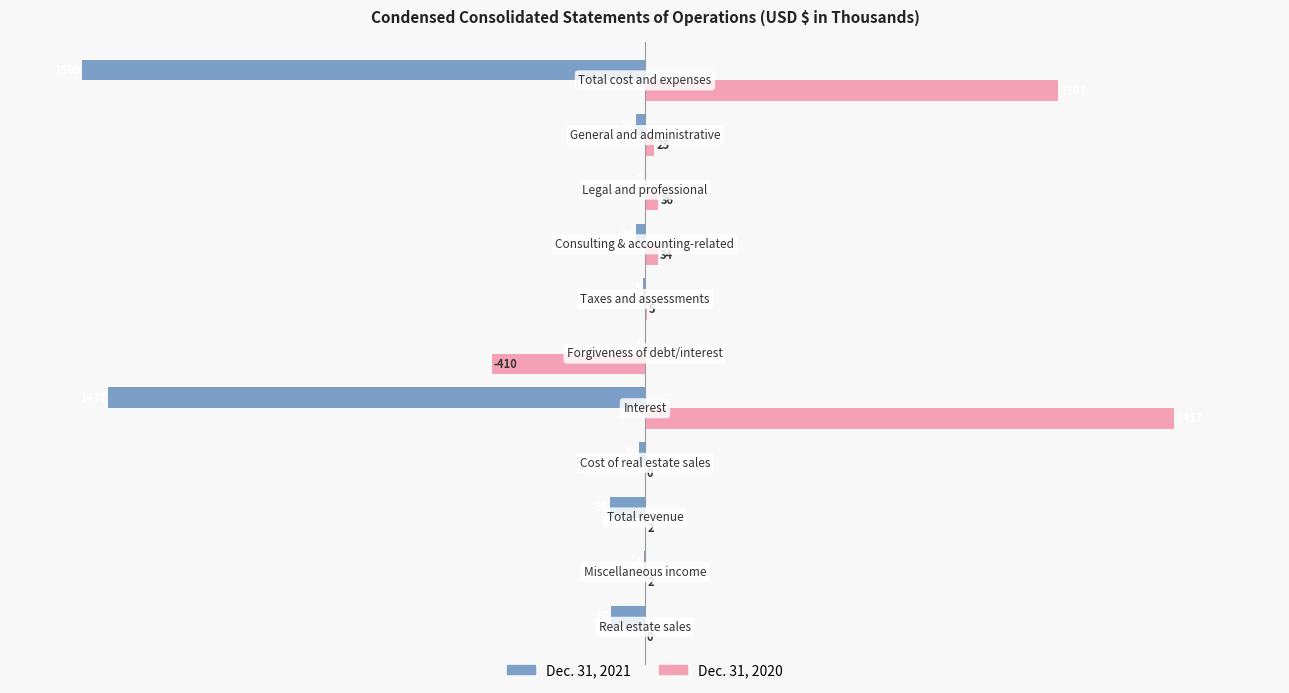

How many data points does each series have?

11